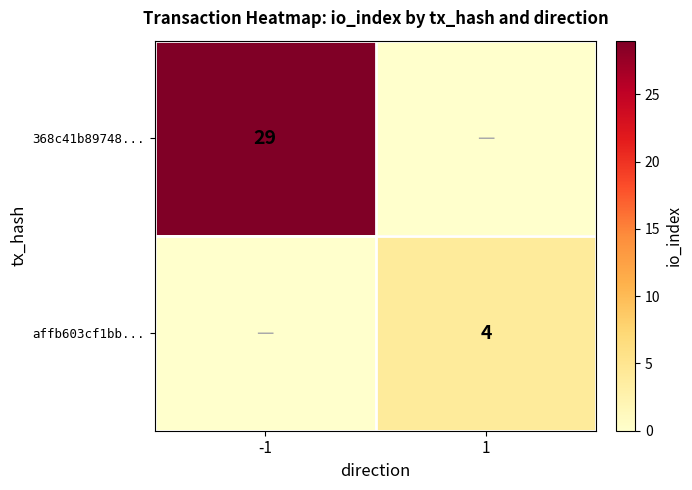

True or false: 368c41b89748... has a value of 9 at -1.

False